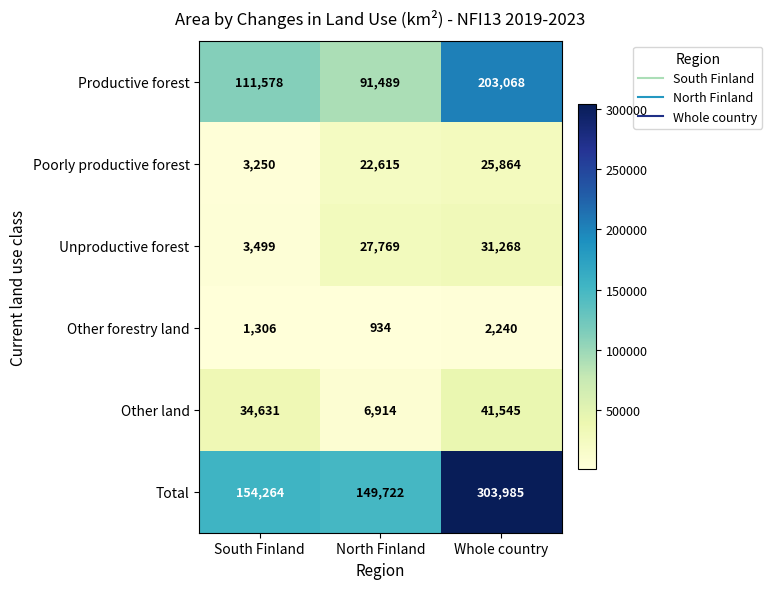

How many data points in Unproductive forest are less than 27769?

1